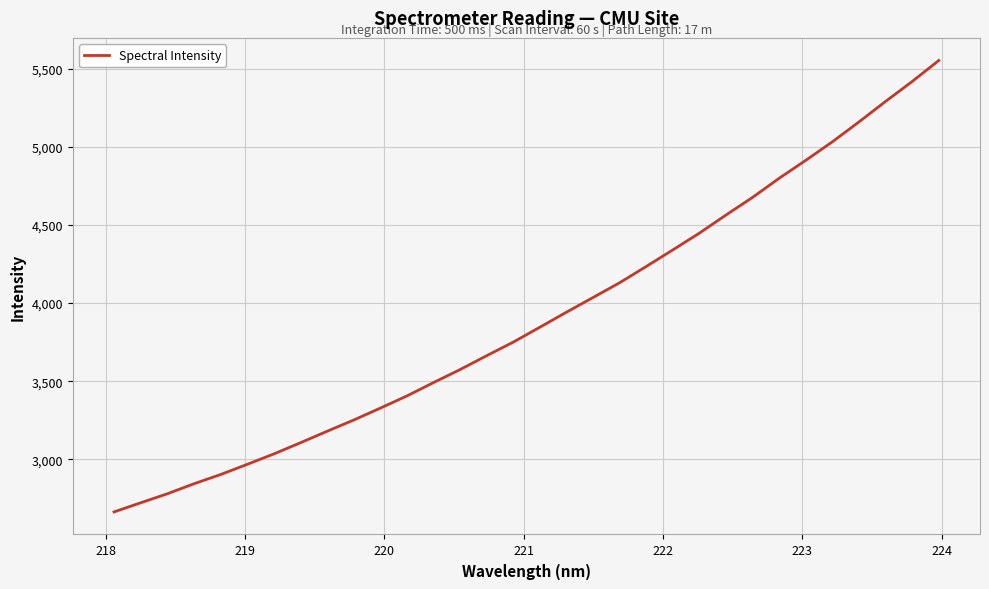

Reading left to right, extract all data points from this chart.

2664.1	2722.4	2780.0	2844.1	2903.2	2968.3	3035.0	3106.6	3180.0	3251.9	3328.0	3406.1	3491.6	3575.0	3663.7	3750.7	3846.0	3942.2	4036.2	4130.6	4234.8	4340.8	4448.3	4564.1	4677.0	4799.2	4913.9	5032.3	5159.4	5290.3	5417.7	5552.1